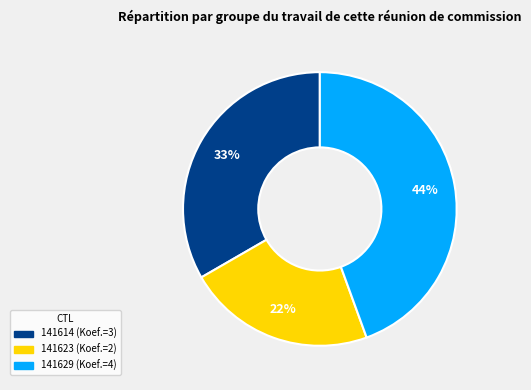

To the nearest percent, what is the combined percentage of 141623 and 141629?

67%